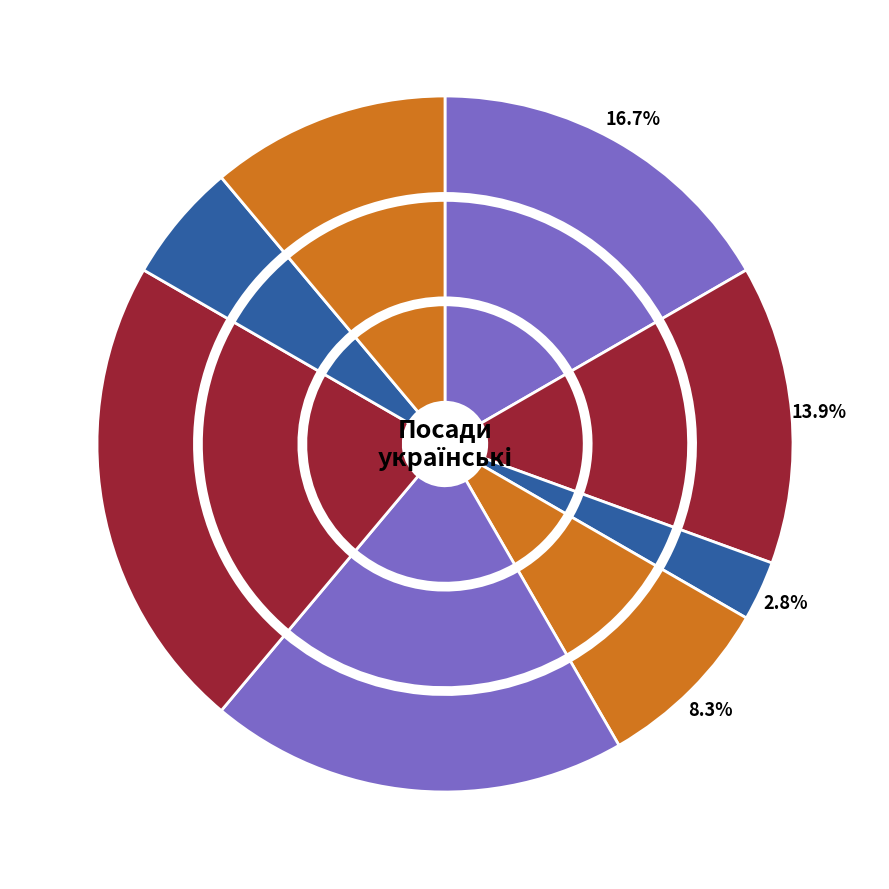

To the nearest percent, what portion does Начальник represent?

6%